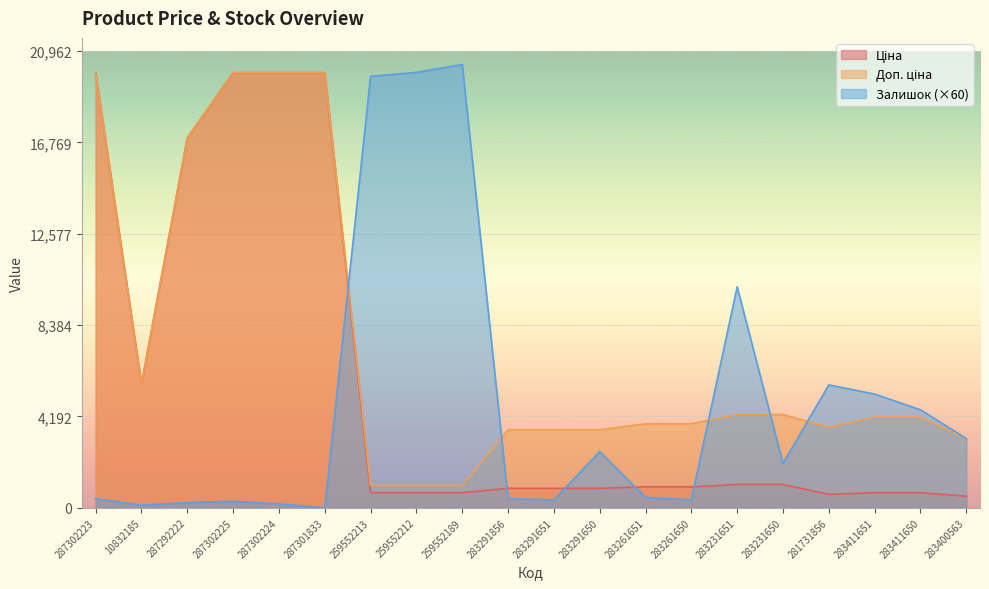

True or false: Доп. ціна and Залишок intersect in this chart.

True